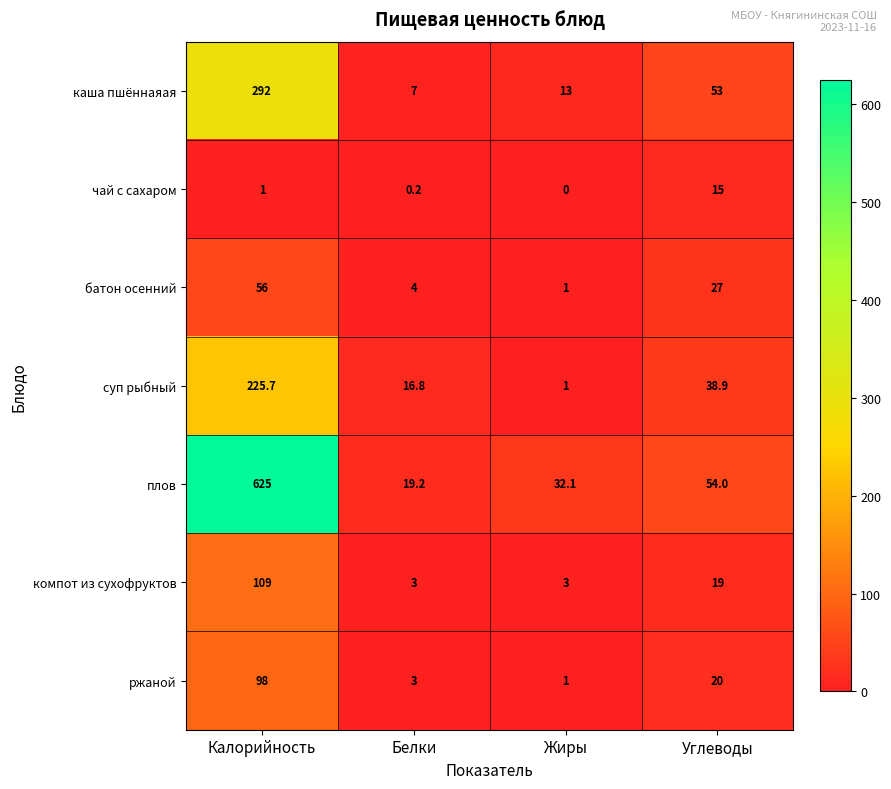

True or false: каша пшённаяая has a value of 10.9 at Белки.

False